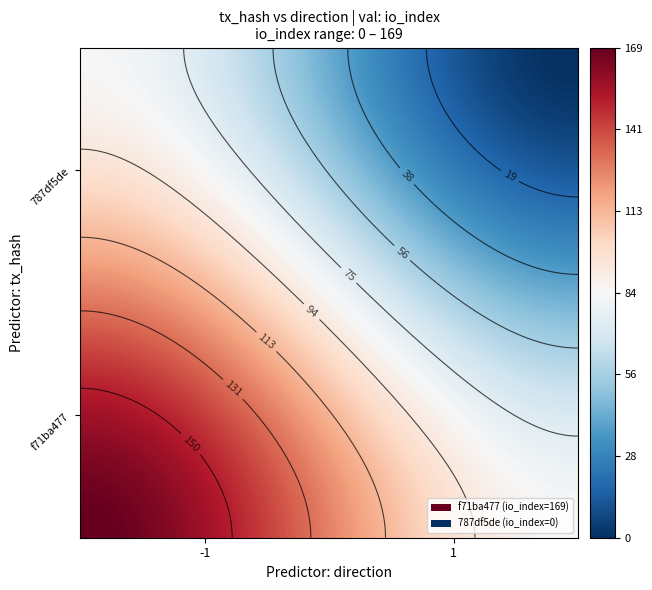

Rank the series by their maximum value, from highest to lowest.

f71ba477, 787df5de